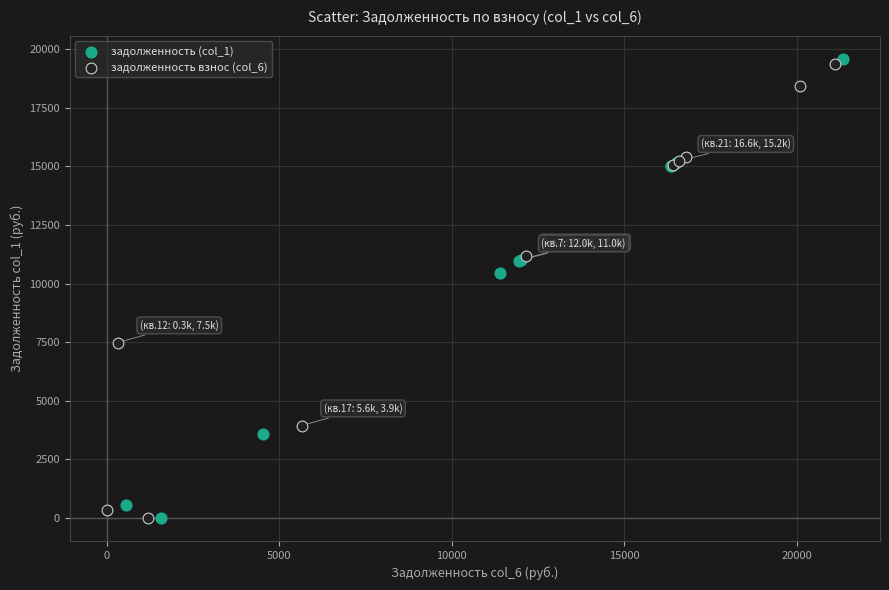

Which series contains the highest Y value?

задолженность (col_1)